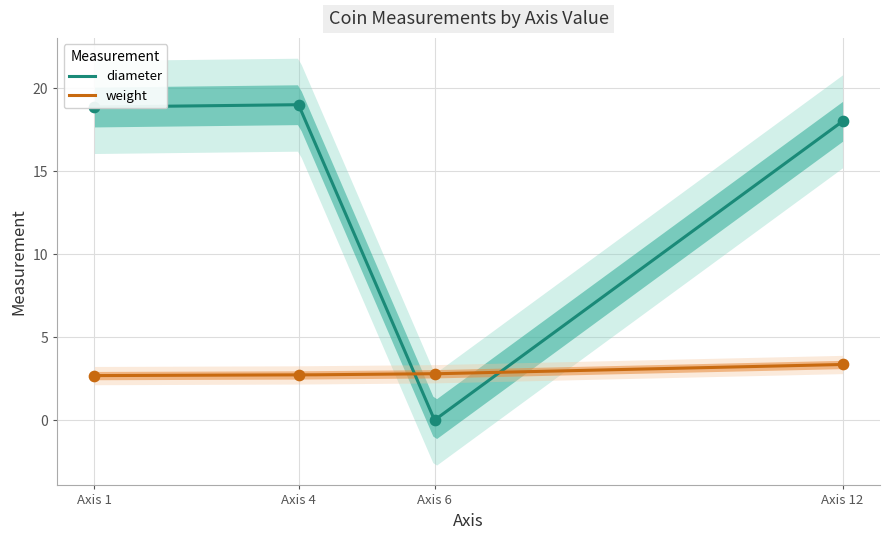

Which series contains the lowest Y value?

diameter